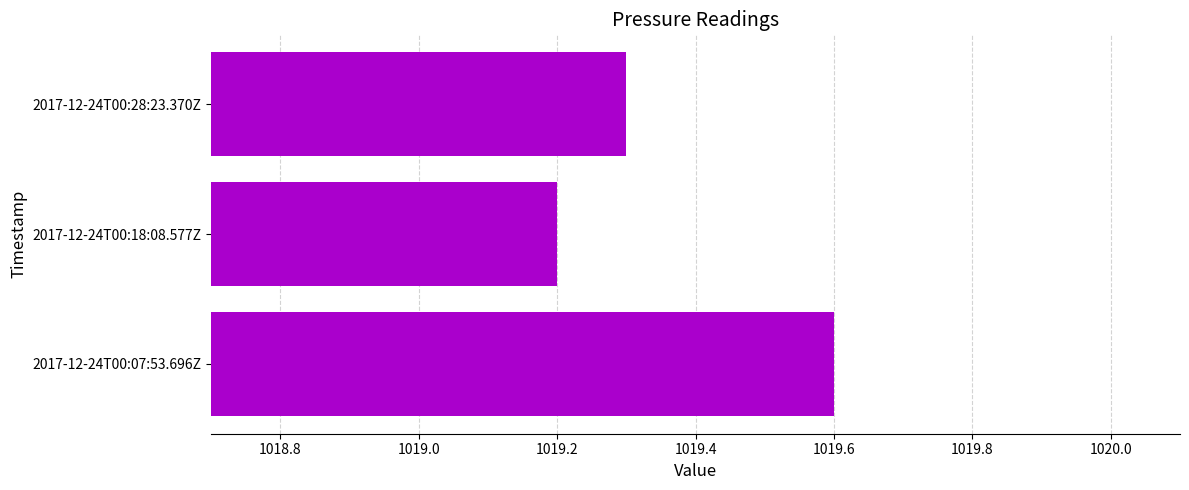

What is the difference between the maximum and minimum values?

0.4